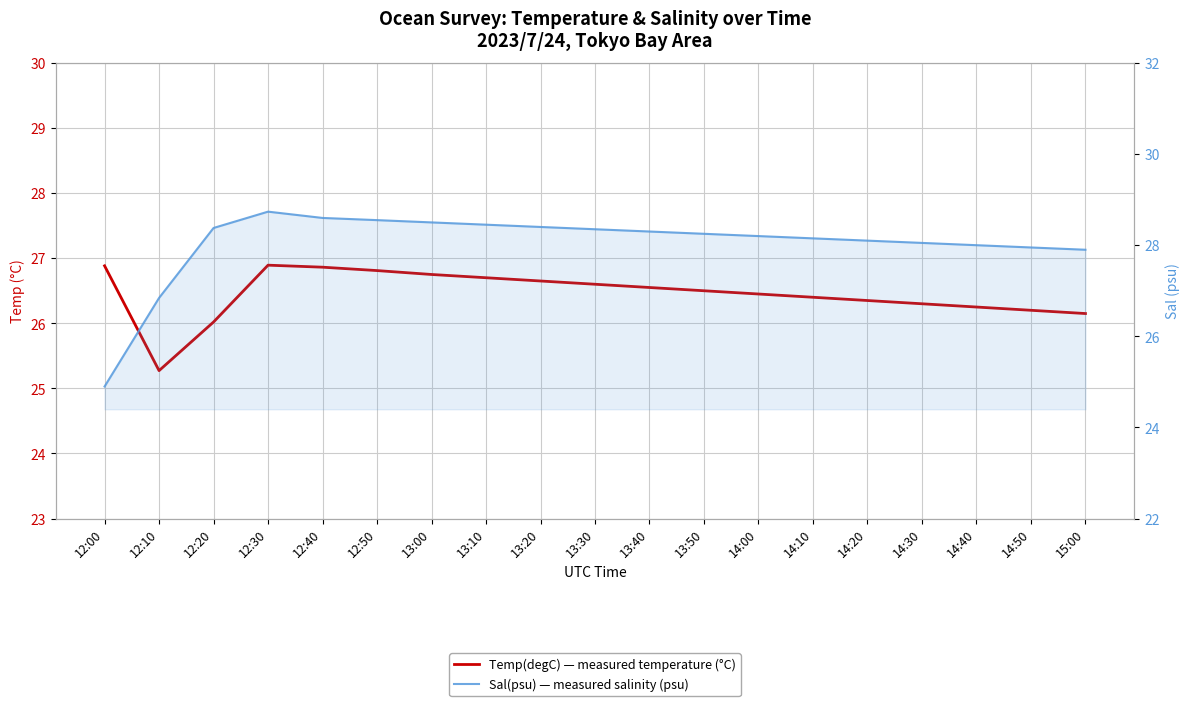

Is the value of Sal(psu) — measured salinity (psu) at 14:40 greater than the value of Temp(degC) — measured temperature (°C) at 13:10?

Yes